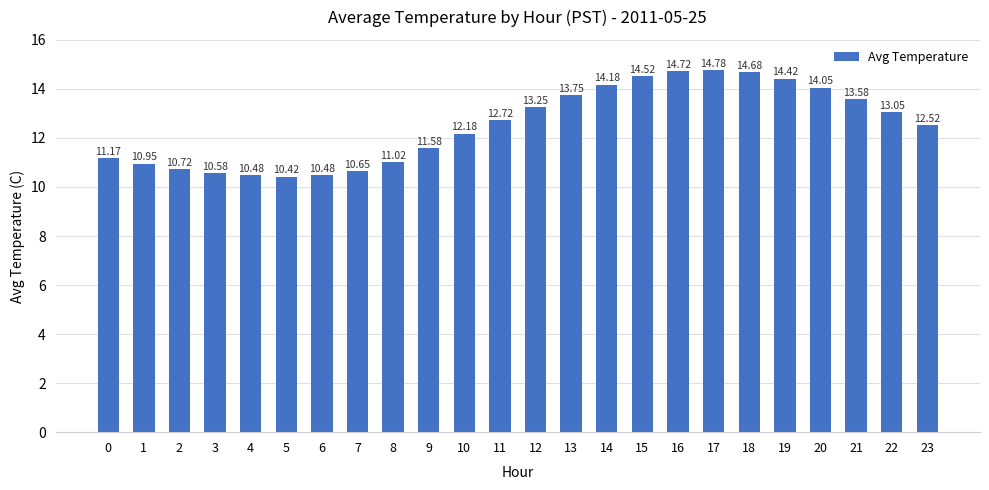

Approximately how many times larger is the value at 12 compared to 19?

0.9